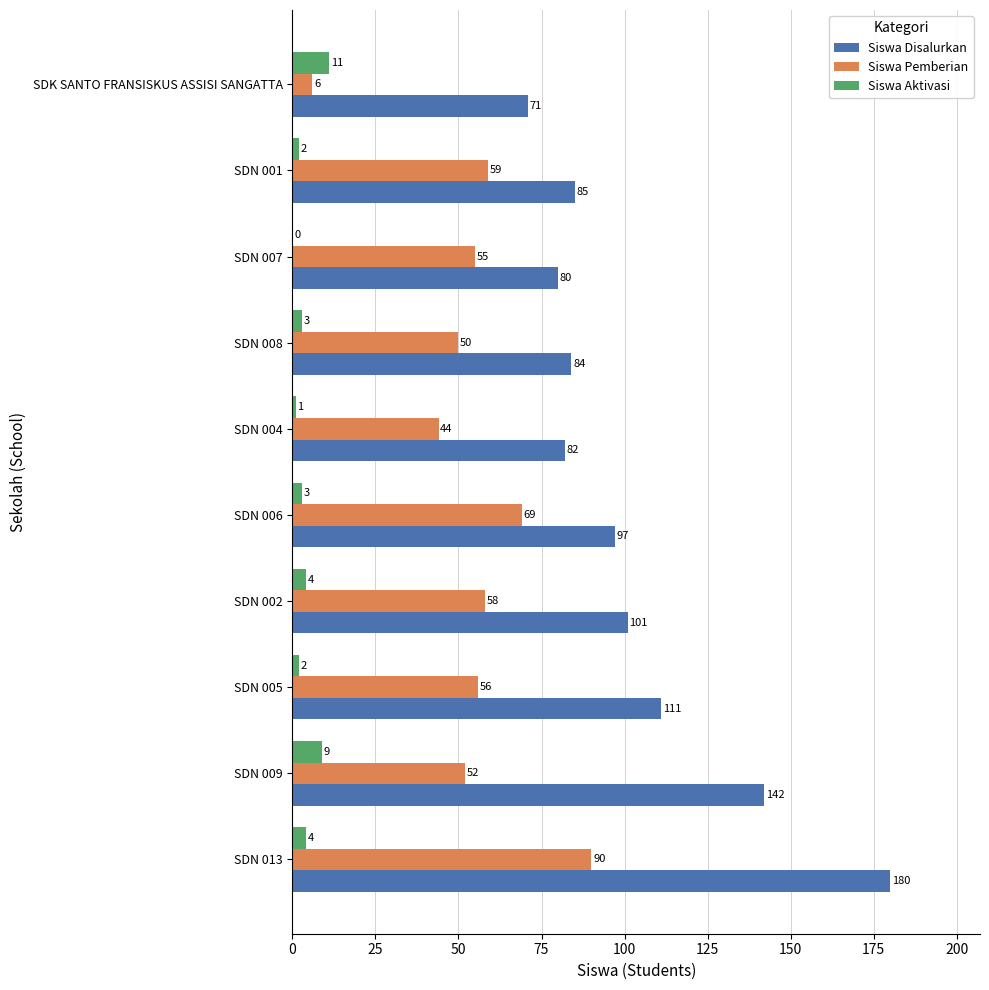

What is the approximate value of Siswa Disalurkan at SDN 002, to the nearest 5?

100